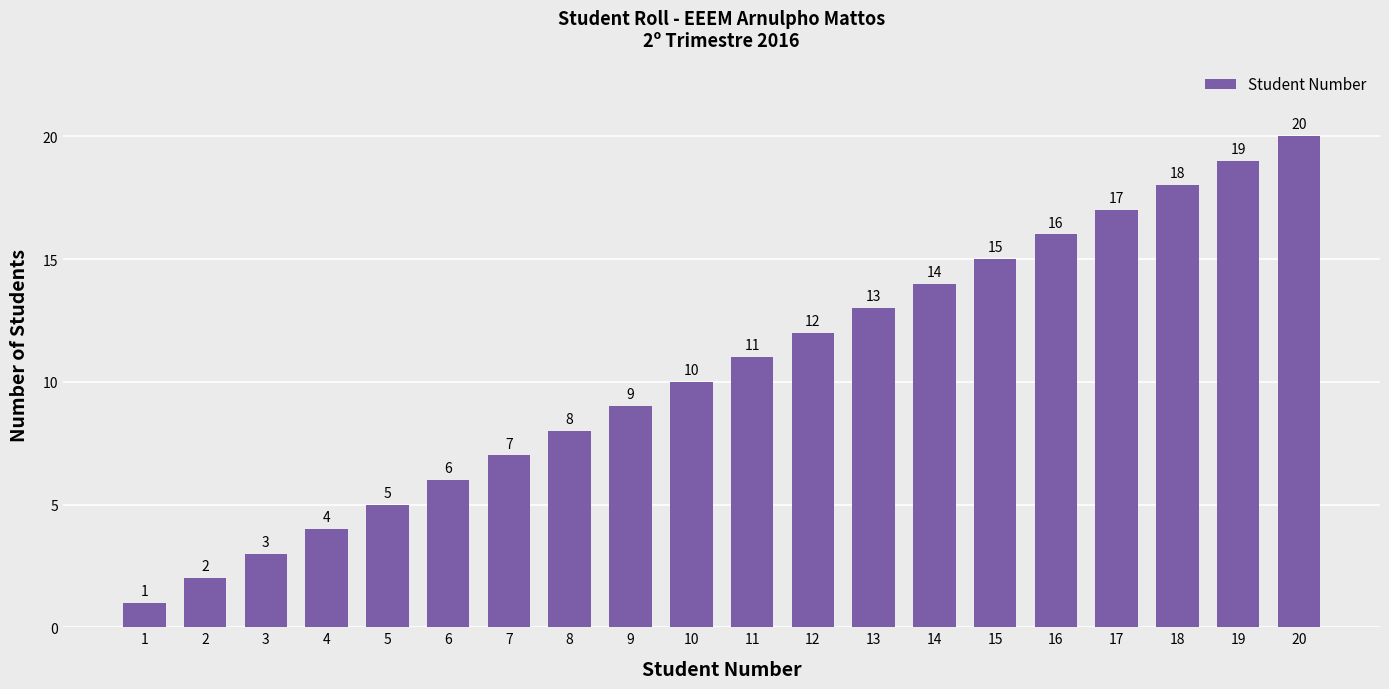

The chart shows a value of 7 at 7. True or false?

True